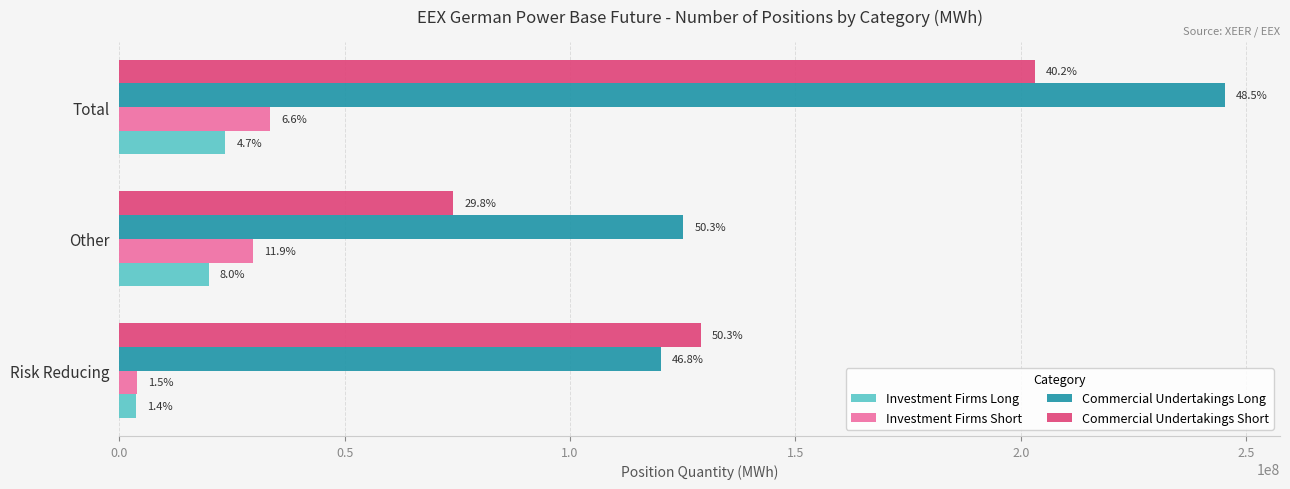

What is the difference between the maximum and minimum values in the Investment Firms Short series?

29666191.4